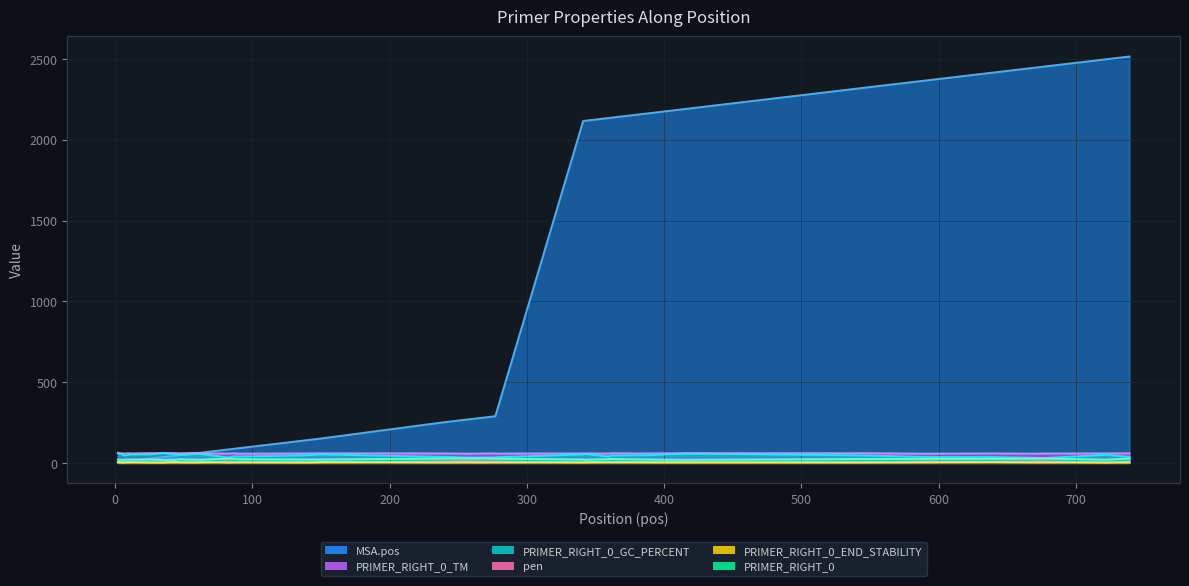

The value of PRIMER_RIGHT_0_TM at 342 is 13.1. True or false?

False